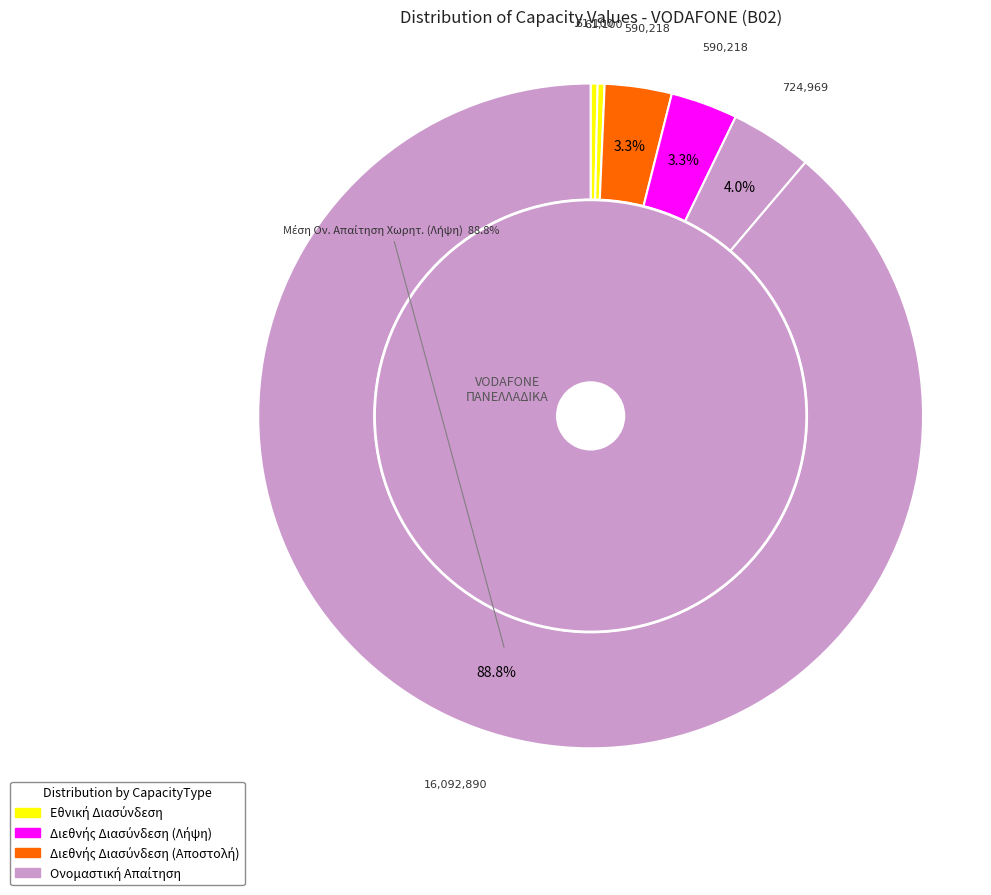

Is there any slice that represents more than half of the pie?

Yes